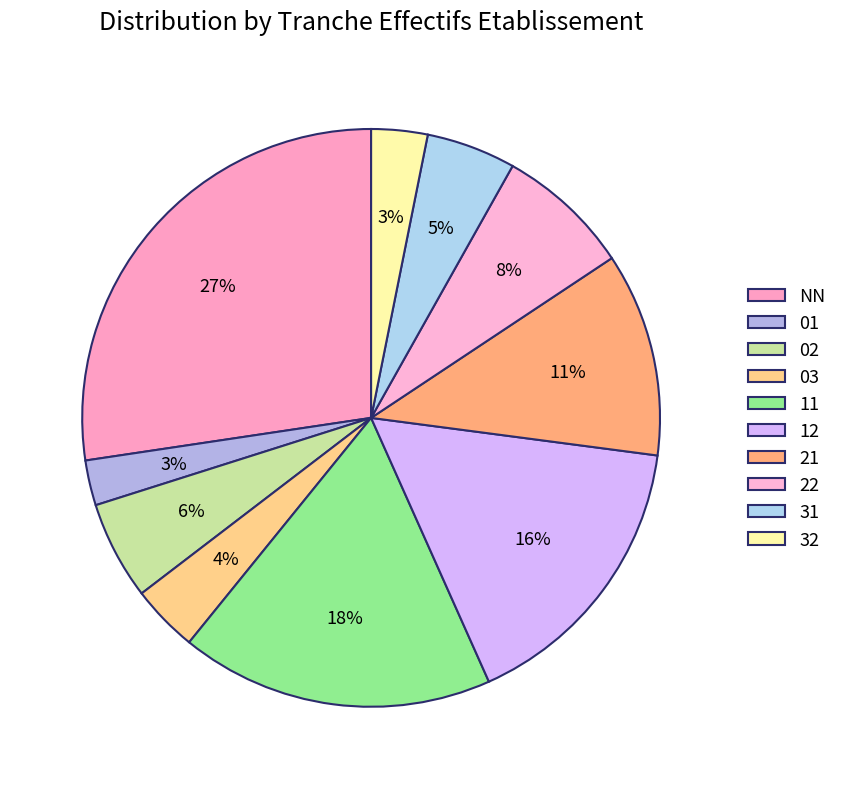

What is the smallest slice in the pie chart?

01